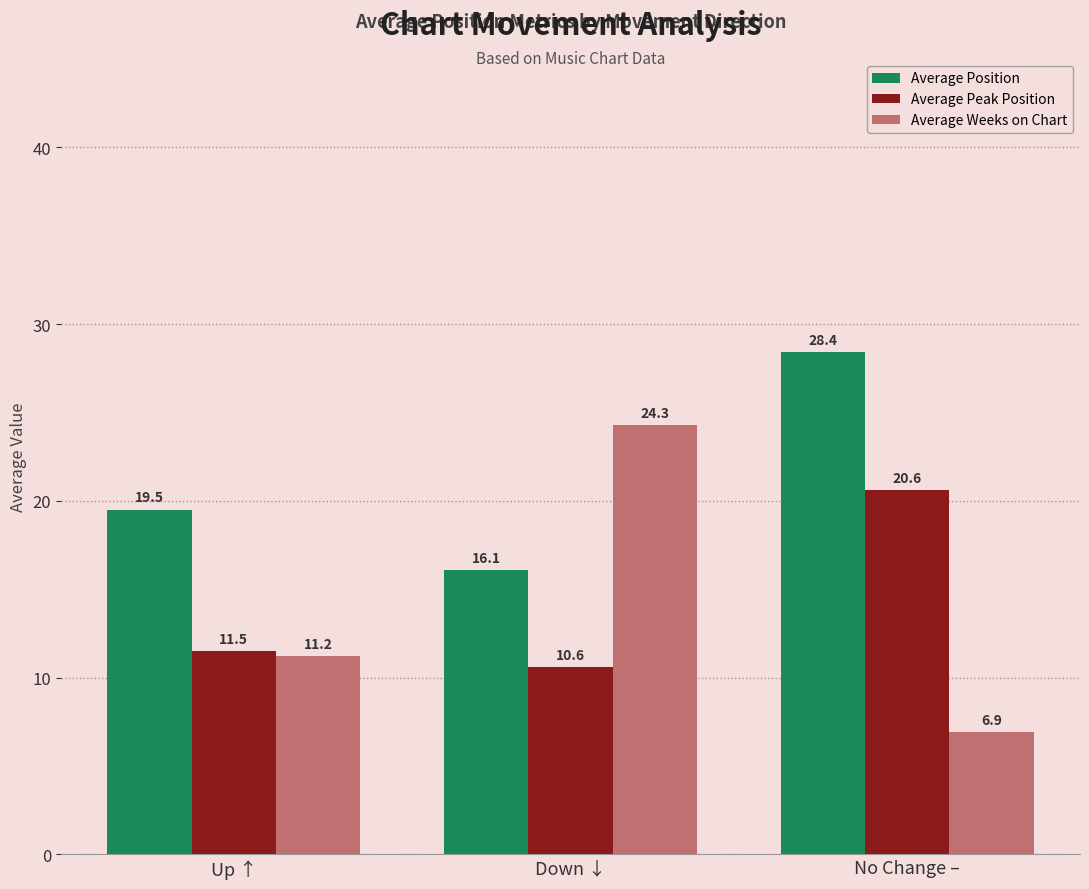

What is the sum of all Average Peak Position values?

42.7